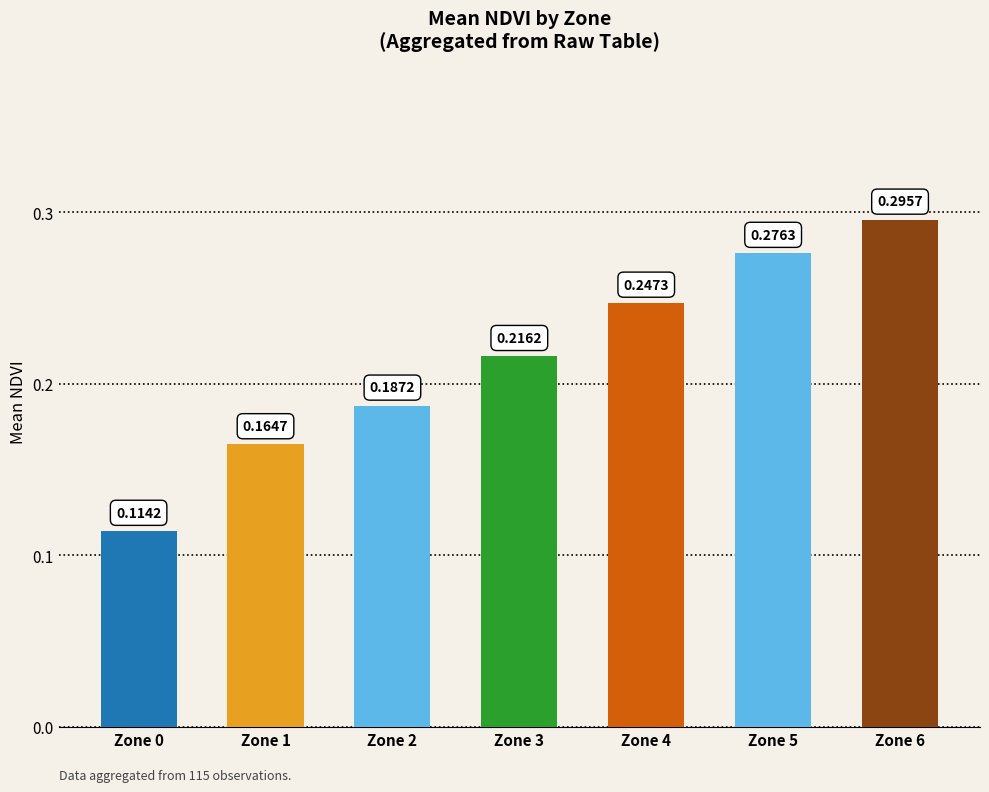

The value at Zone 4 is 0.1. True or false?

False